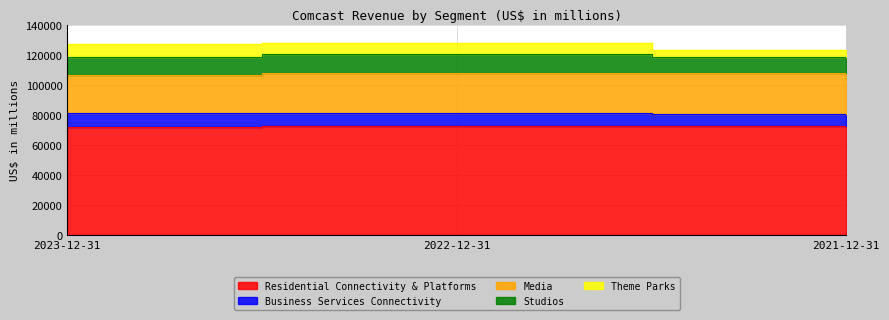

At which category is the sum across all series the highest?

2022-12-31